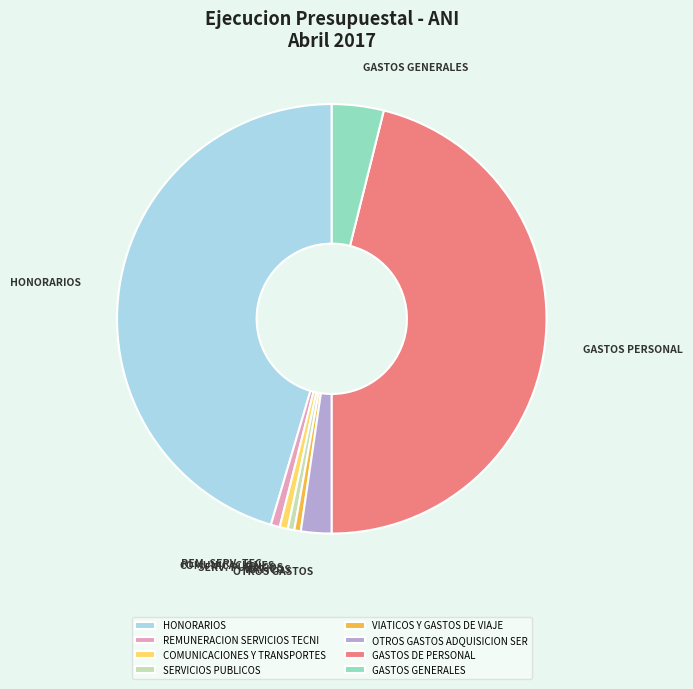

Is the sum of HONORARIOS and SERVICIOS PUBLICOS greater than half?

No